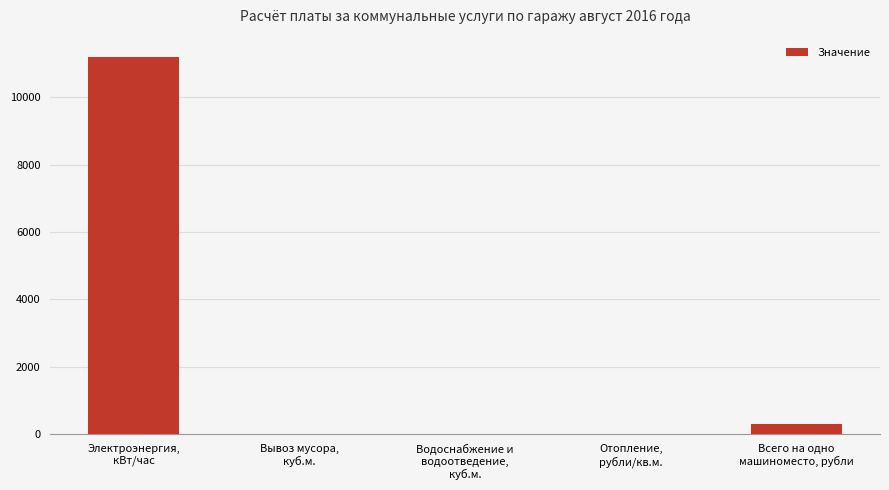

What is the maximum value shown in the chart?

11200.0